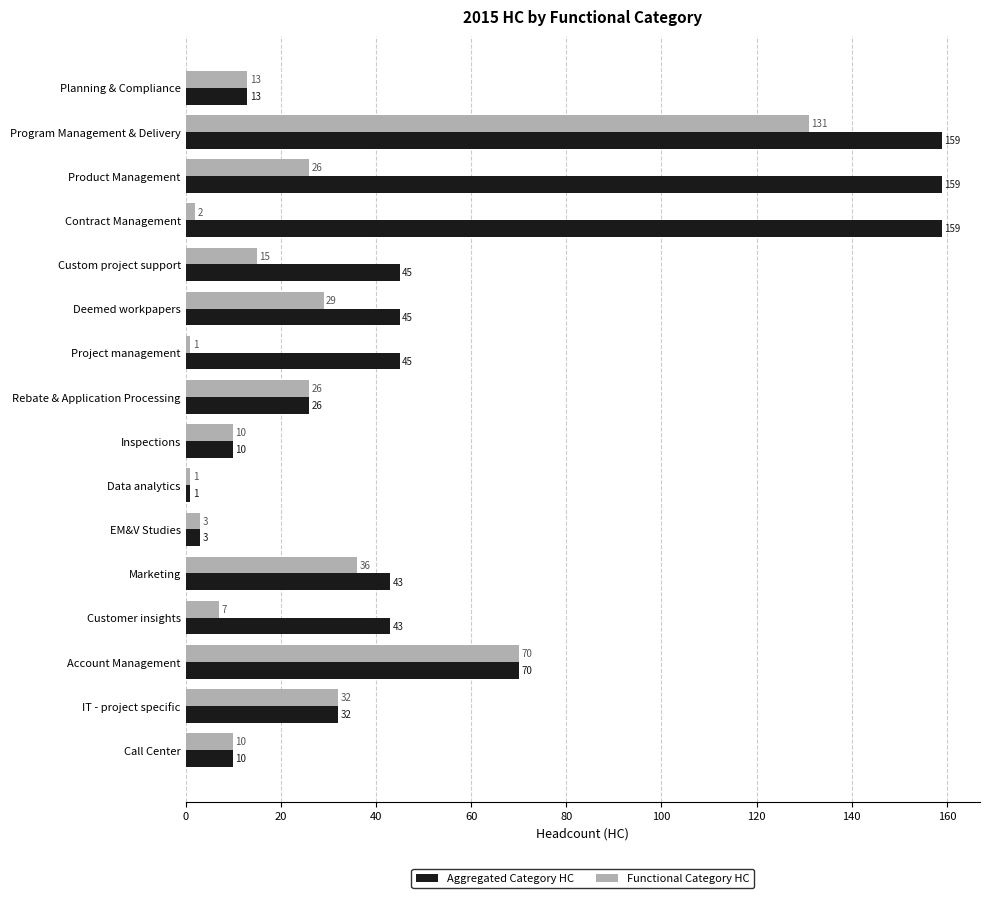

What is the total value across all series at Custom project support?

60